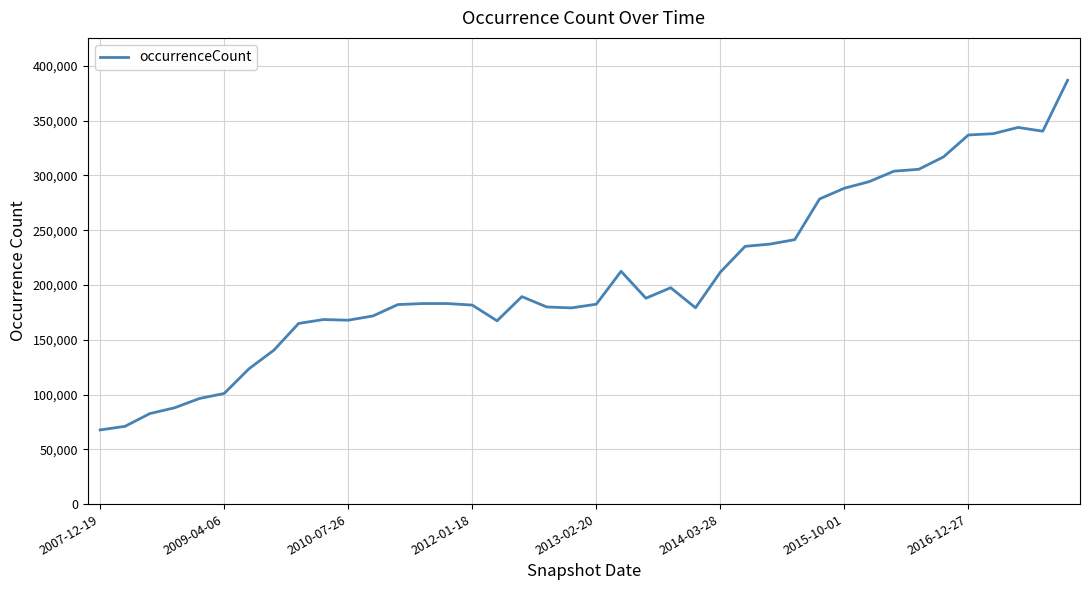

What is the difference between the maximum and minimum values?

319114